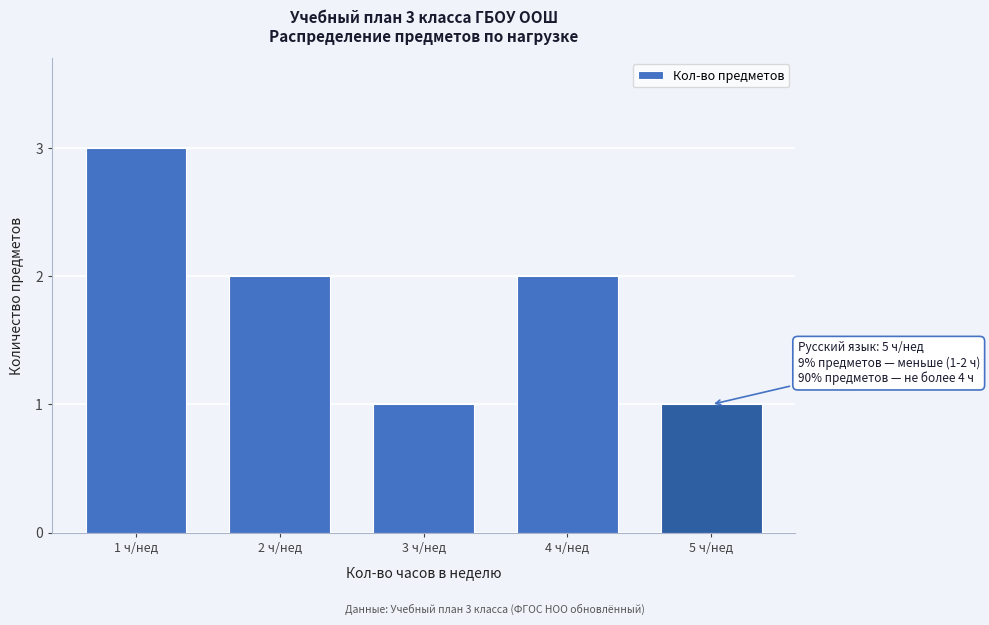

Reading right to left, extract all data points from this chart.

5 ч/нед=1	4 ч/нед=2	3 ч/нед=1	2 ч/нед=2	1 ч/нед=3